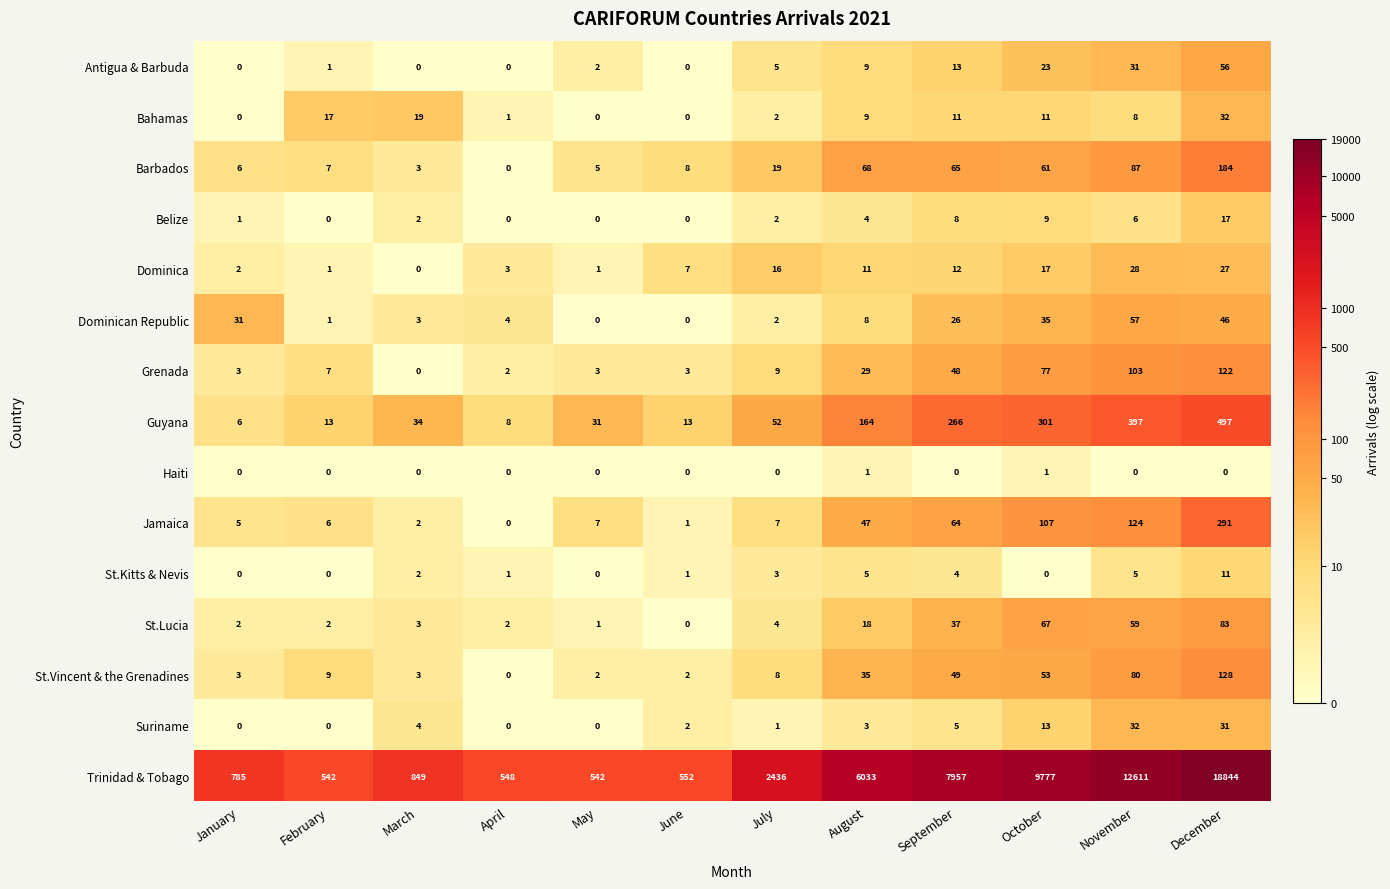

At which label does Dominican Republic first exceed 8?

January